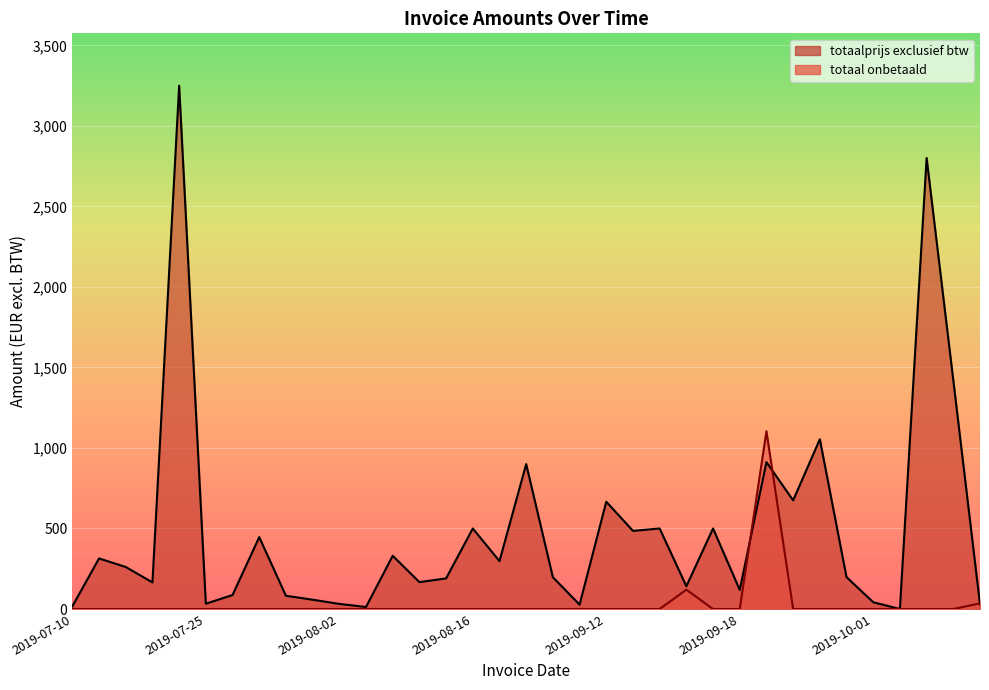

How many series are shown in this chart?

2